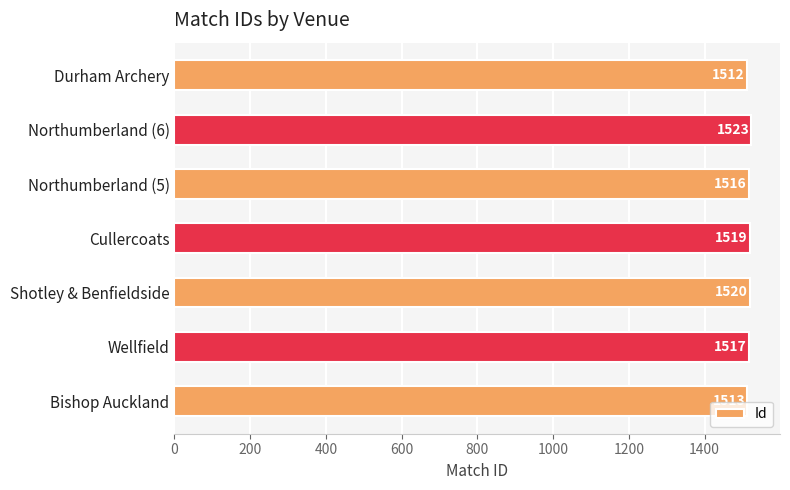

How many data points does each series have?

7